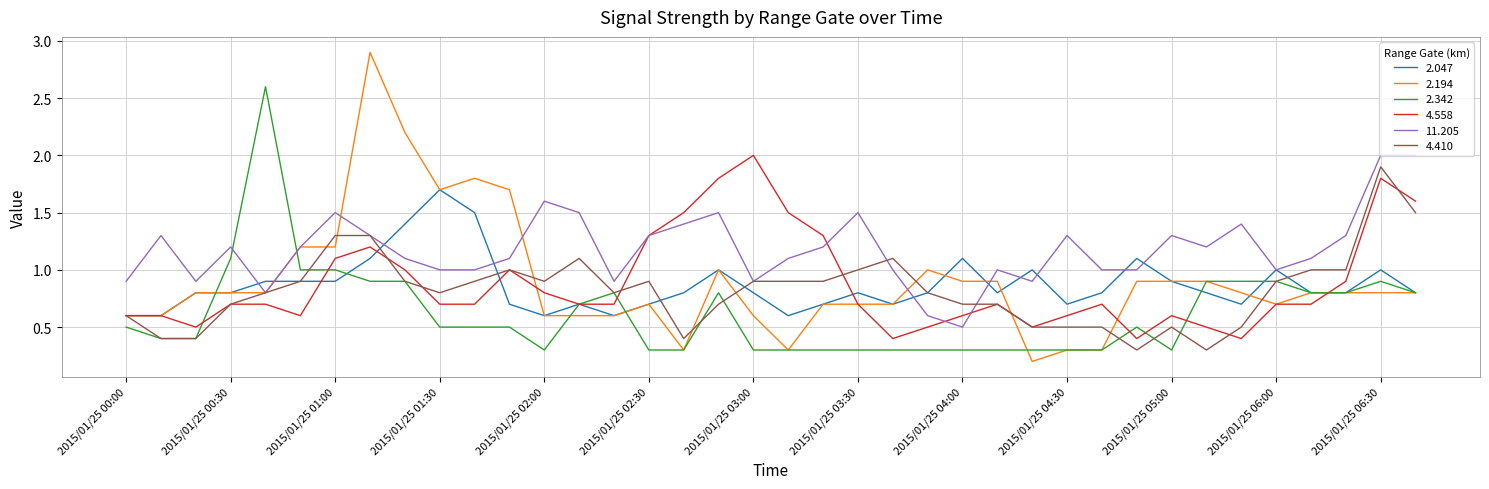

How many times do 2.342 and 11.205 cross each other?

2